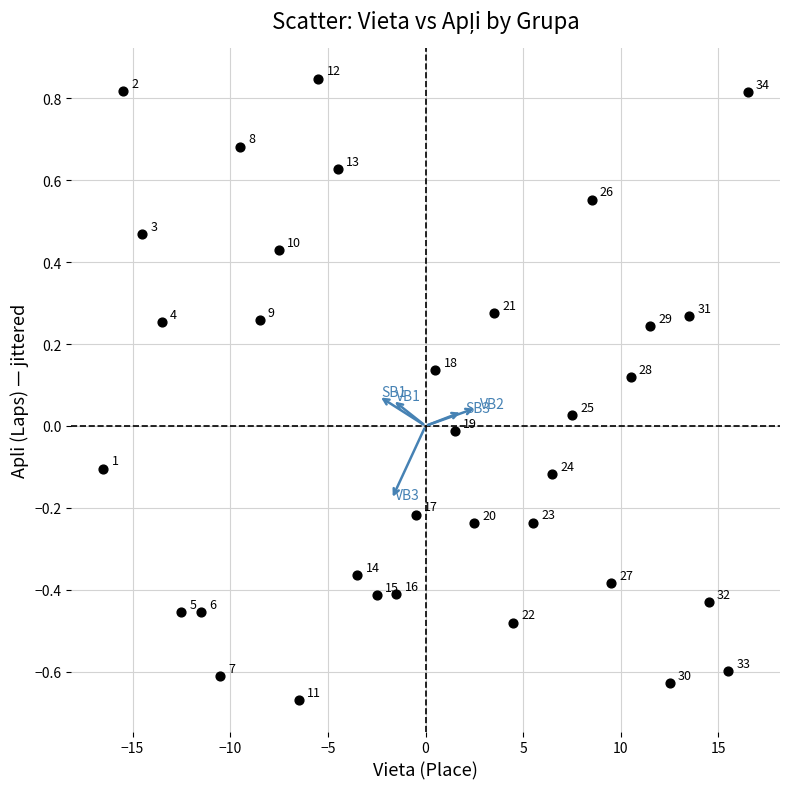

What is the range of X values (max minus min)?

33.0